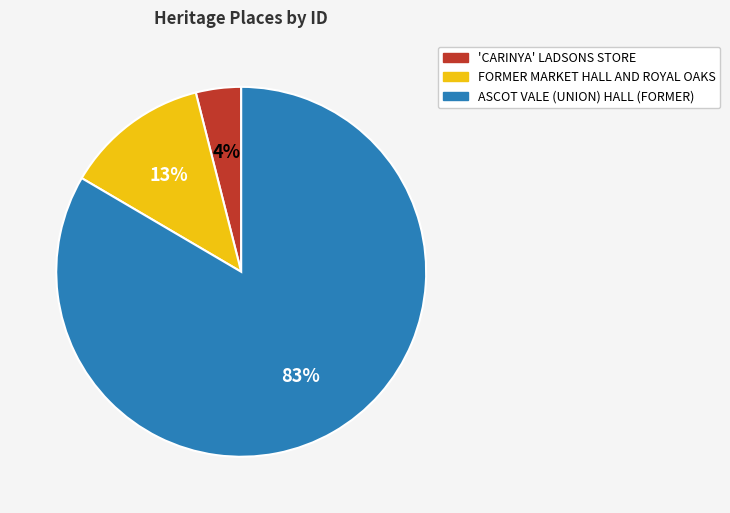

Count the number of slices in the pie.

3